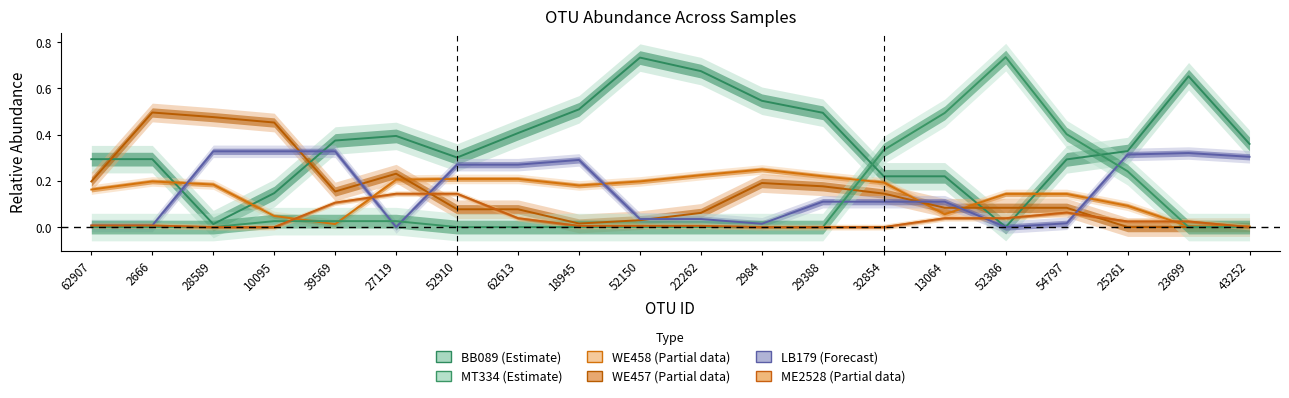

At which label is WE458 (Partial) closest to 0?

23699